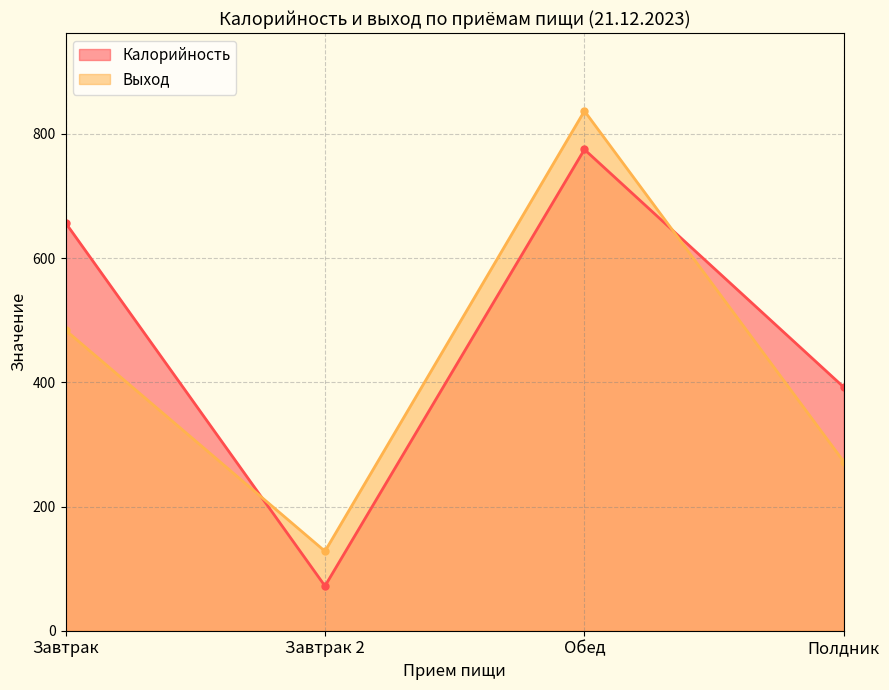

What is the average value of the Калорийность series?

474